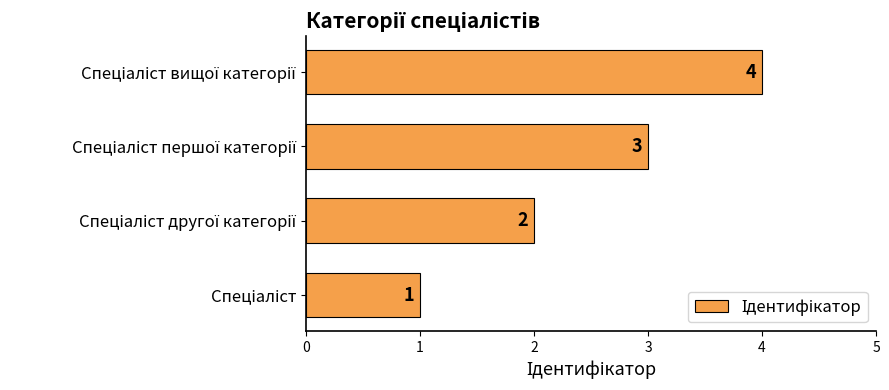

What is the sum of all values?

10